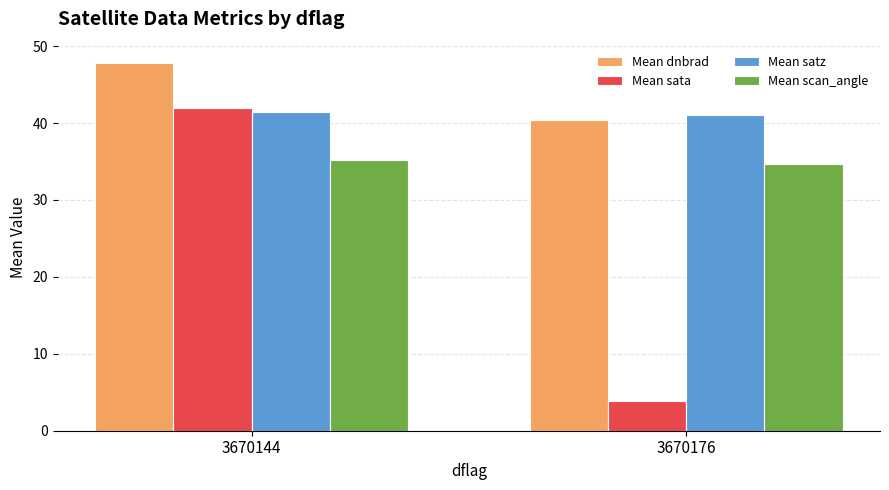

The Mean scan_angle series shows 18.6 at 3670176. True or false?

False